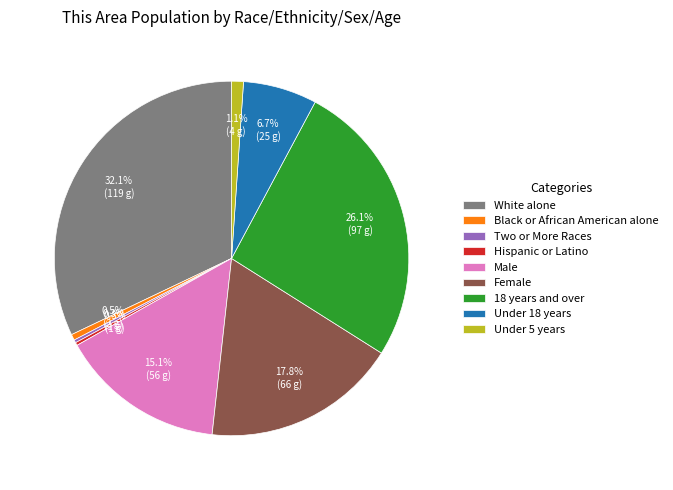

Is there a majority slice in this chart?

No